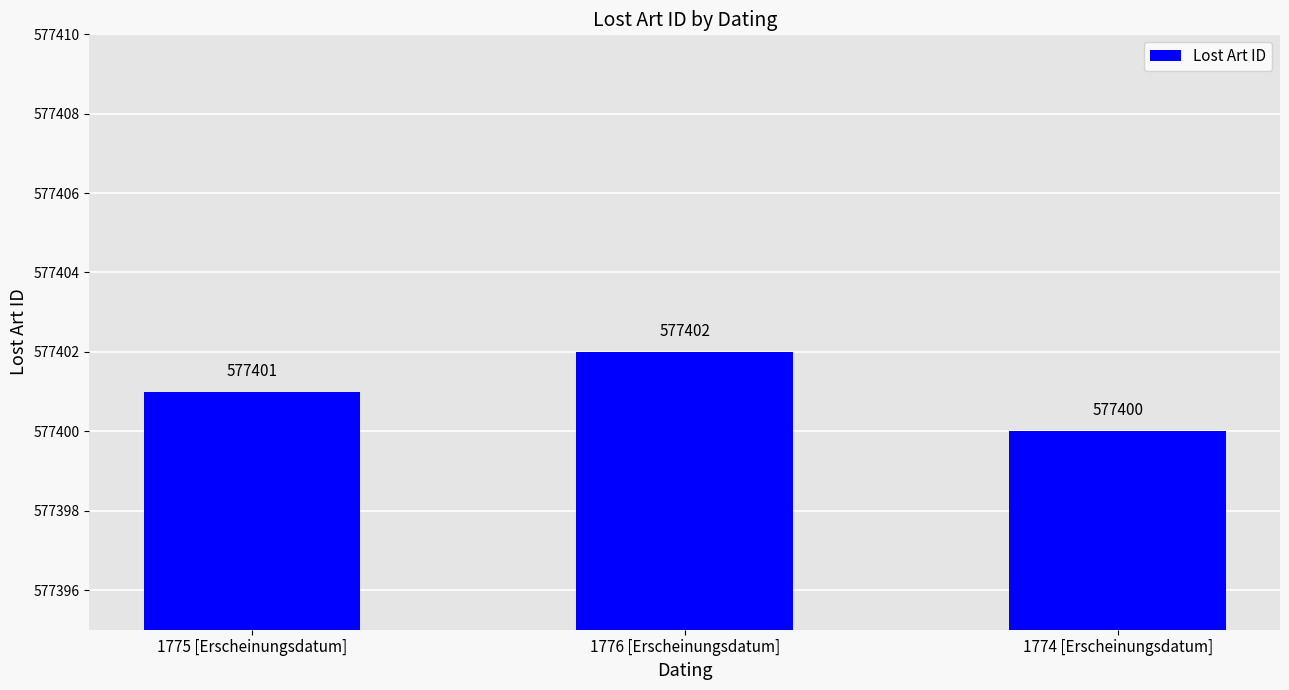

What is the minimum value shown in the chart?

577400